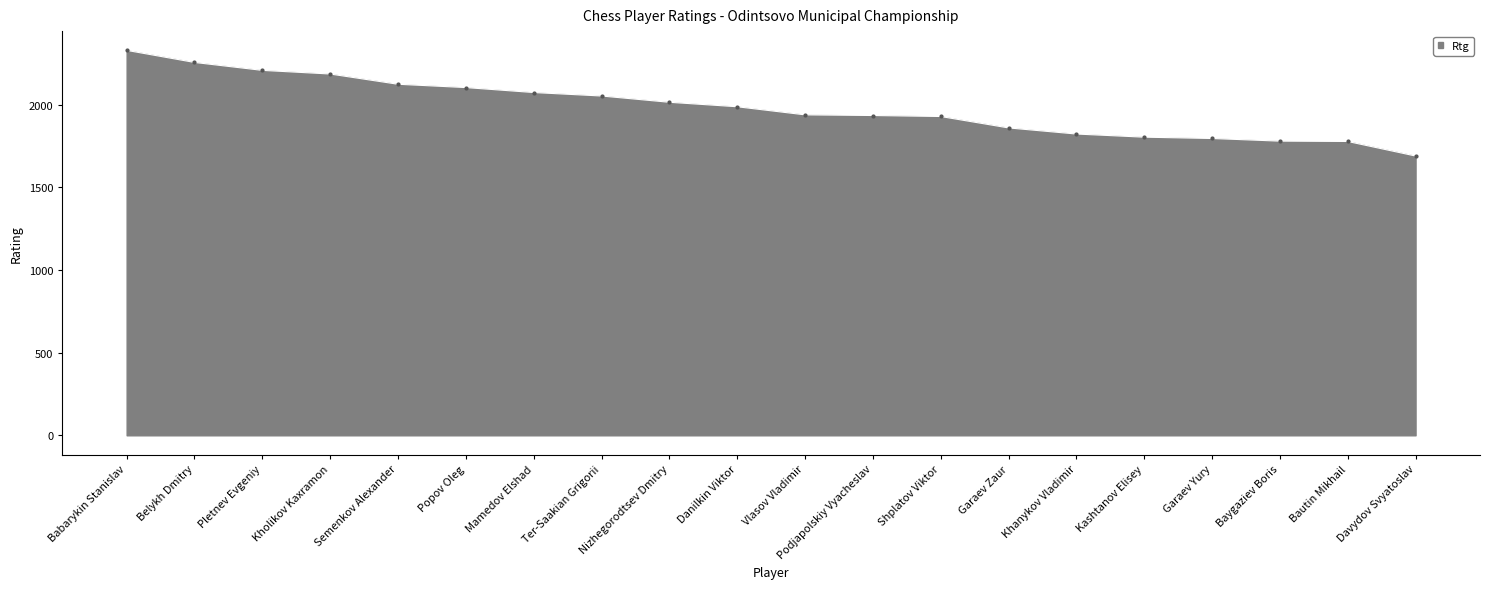

What is the ratio of the value at Kashtanov Elisey to the value at Semenkov Alexander?

0.8